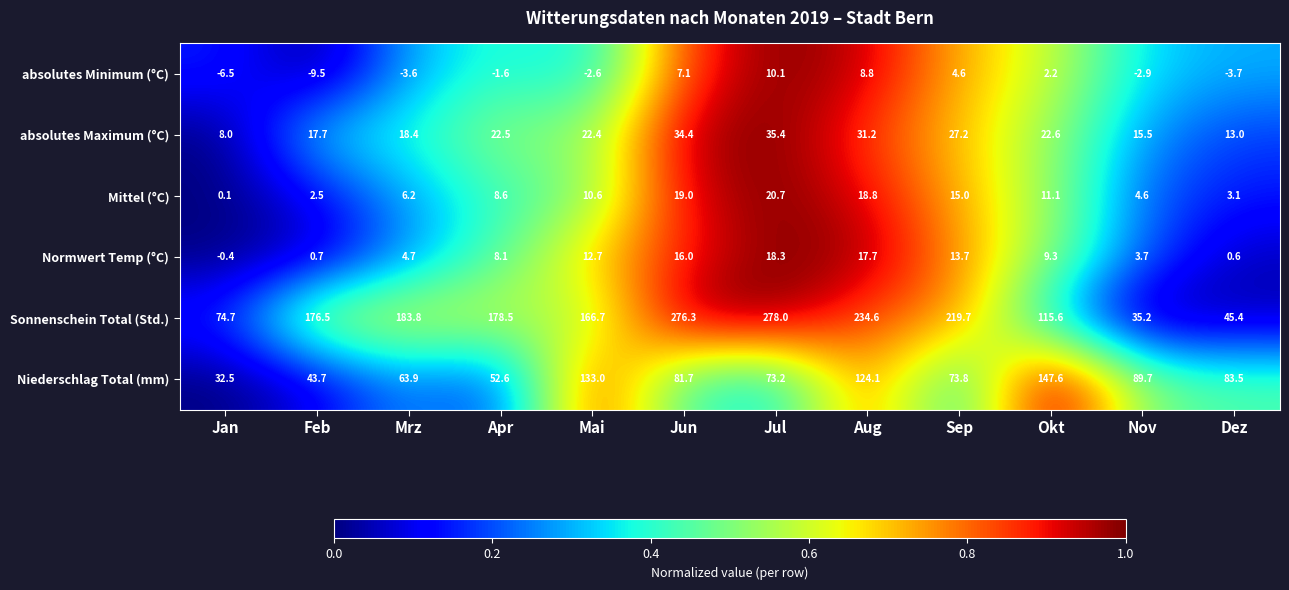

Count the number of categories in the chart.

12